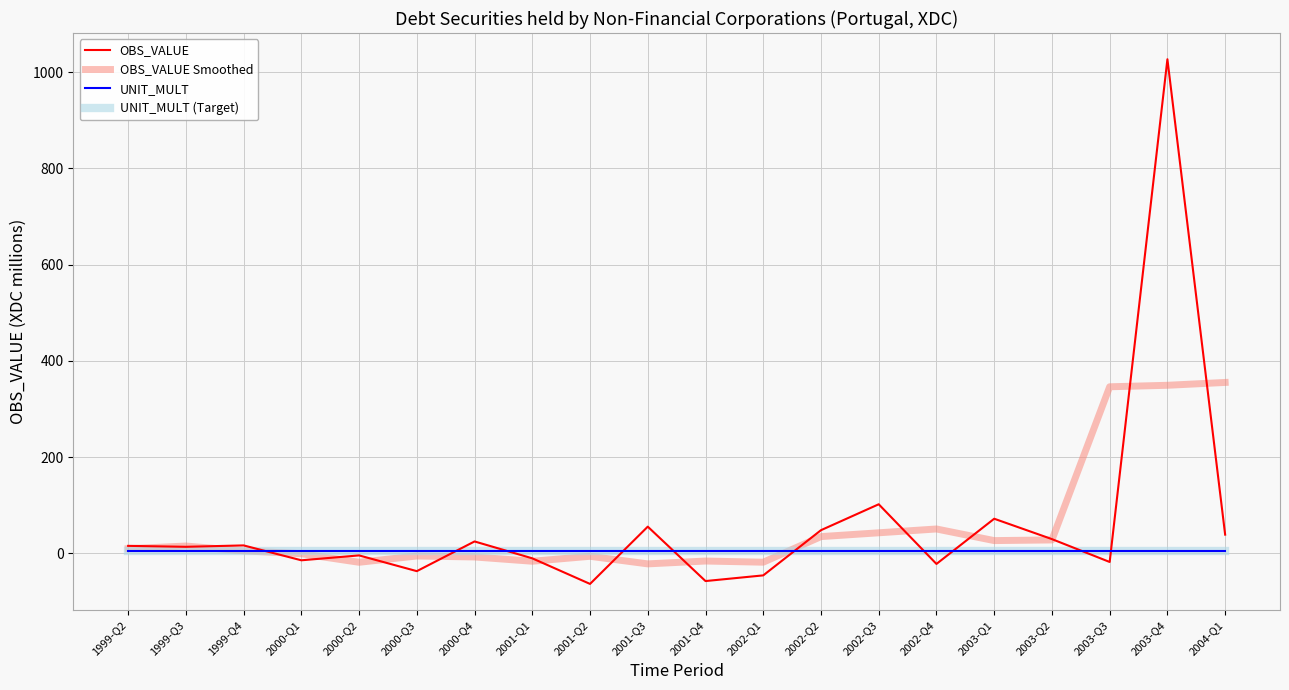

Does the chart display data point markers on the line(s)?

No